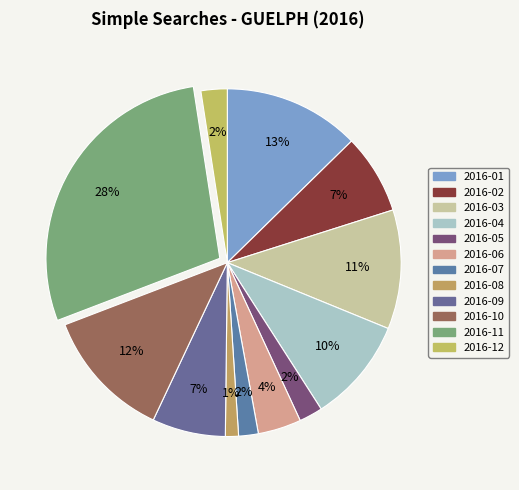

To the nearest percent, what portion does 2016-08 represent?

1%